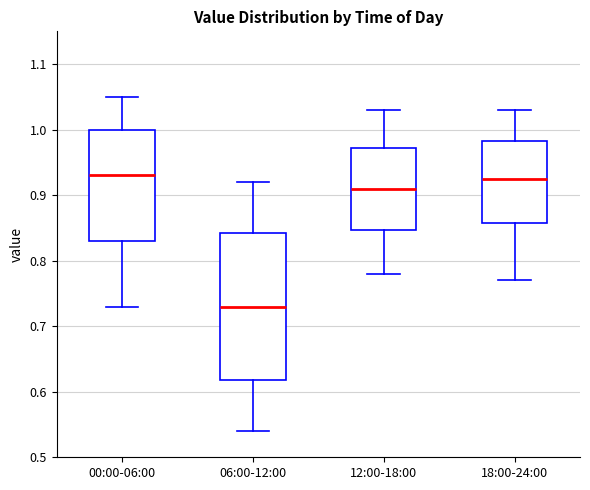

Reading left to right, read every box against the y-axis: the position of its median line, the range the box covers, and the ends of its whiskers. The values are not printed on the chart, so give them approximately, as read against the axis.

00:00-06:00: median 0.93, box 0.83 to 1.00, whiskers 0.73 to 1.05
06:00-12:00: median 0.73, box 0.62 to 0.84, whiskers 0.54 to 0.92
12:00-18:00: median 0.91, box 0.85 to 0.97, whiskers 0.78 to 1.03
18:00-24:00: median 0.93, box 0.86 to 0.98, whiskers 0.77 to 1.03